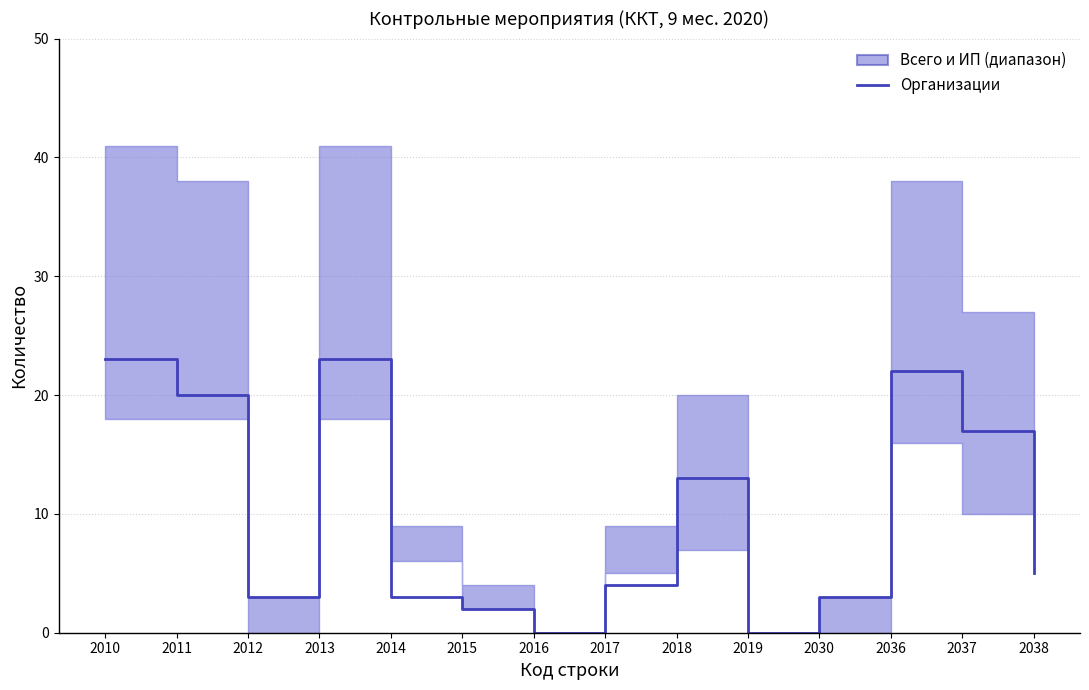

Where does the data first go above 5?

2010